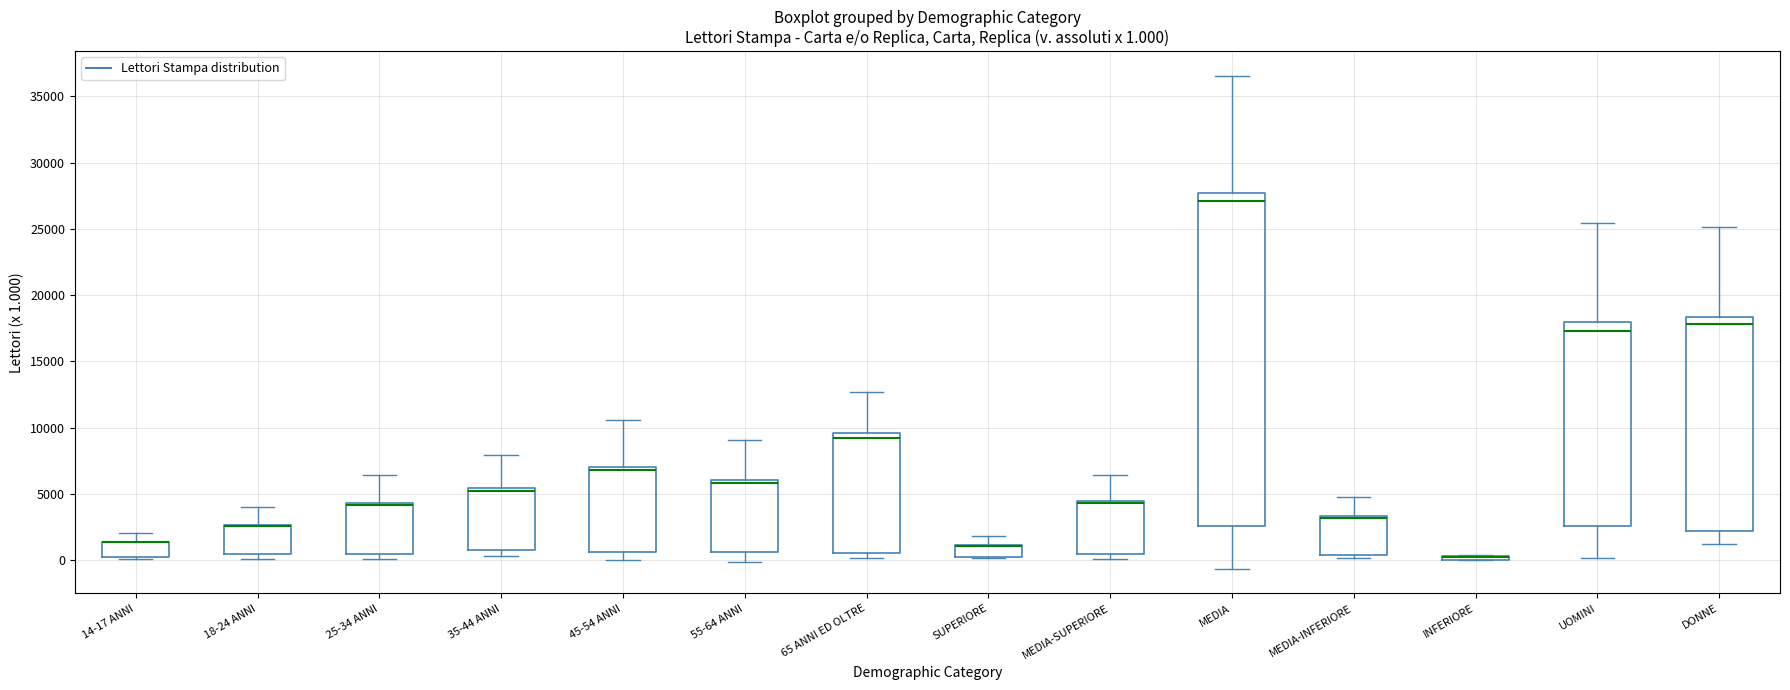

Comparing the boxes themselves (not the whiskers), which one is the tallest?

MEDIA